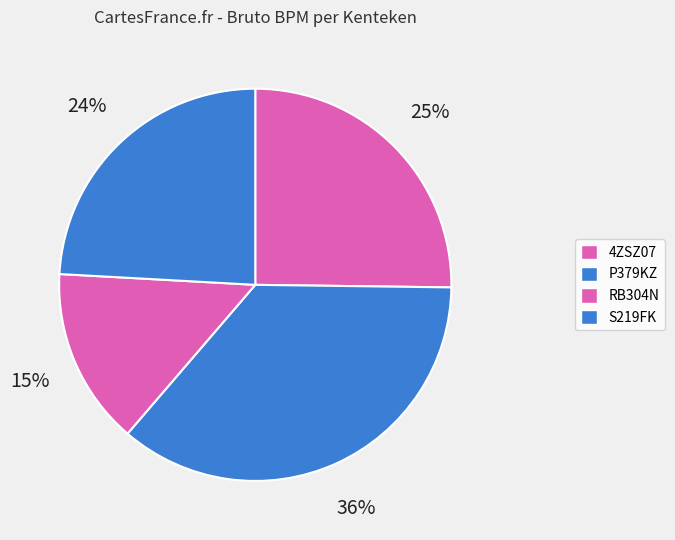

What percentage is the RB304N slice, to the nearest percent?

15%